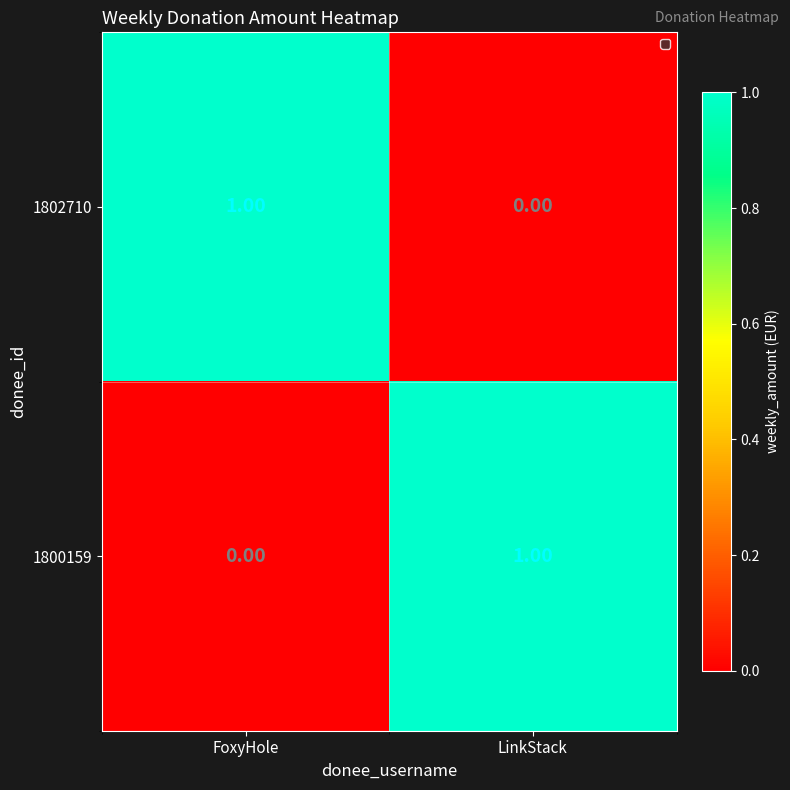

List the labels in order of 1802710 value, largest first.

FoxyHole, LinkStack